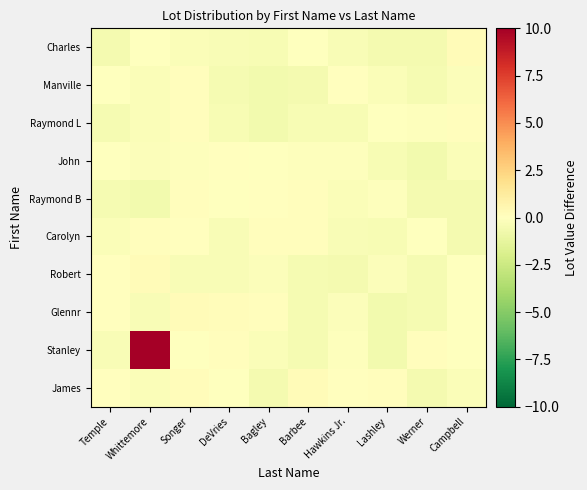

At how many categories does at least one series exceed 4?

1